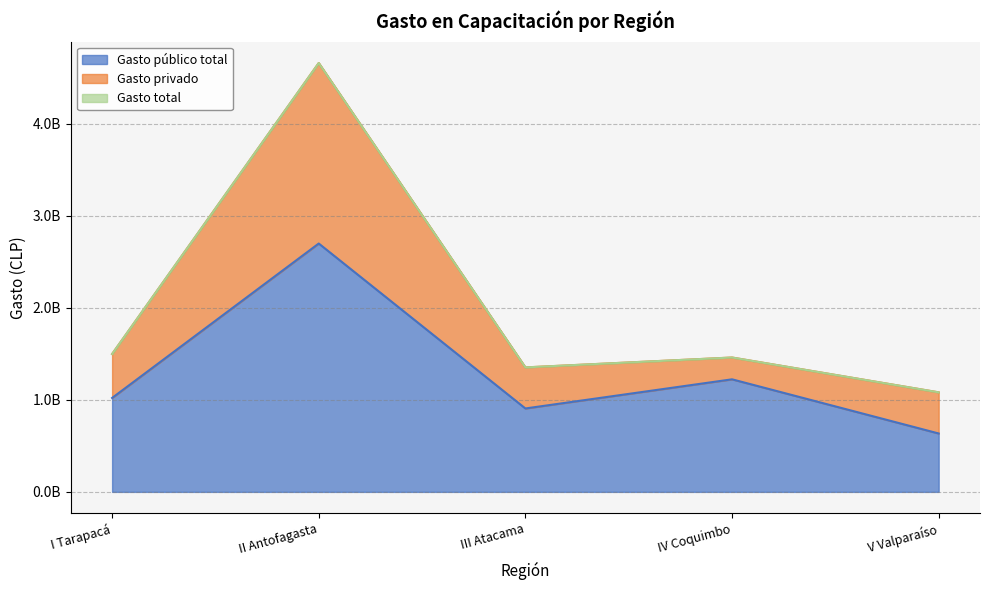

How many categories are shown in the chart?

5